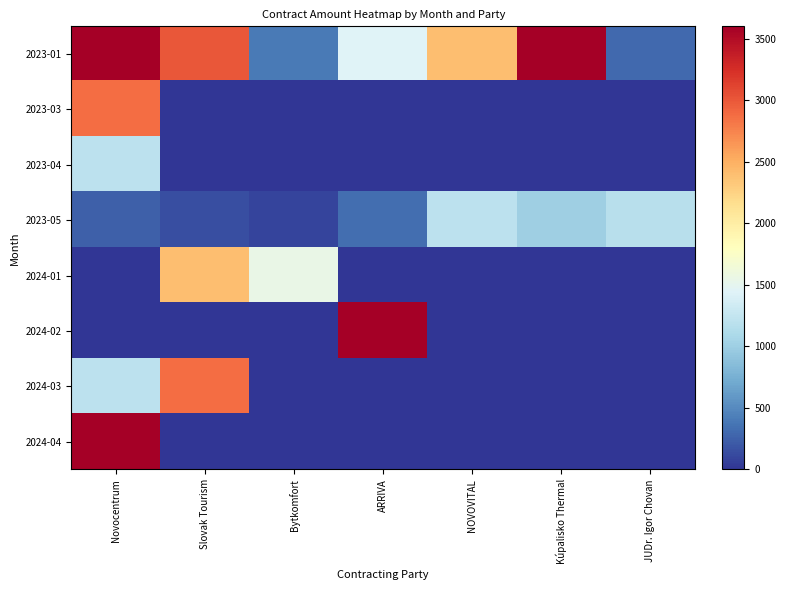

How many distinct data groups are displayed?

8